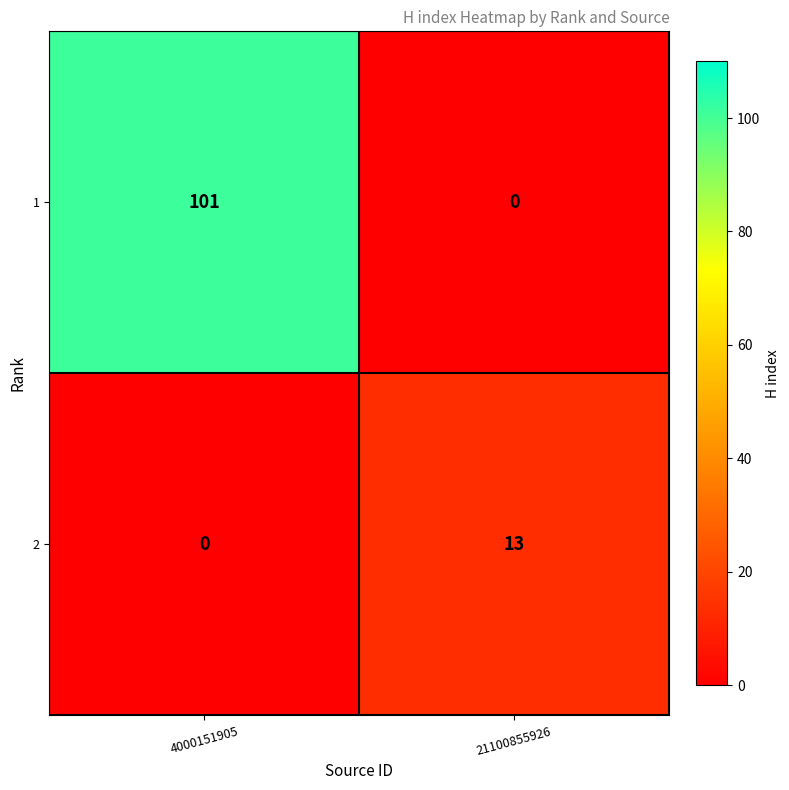

Rank the categories by 1 value from highest to lowest.

4000151905, 21100855926